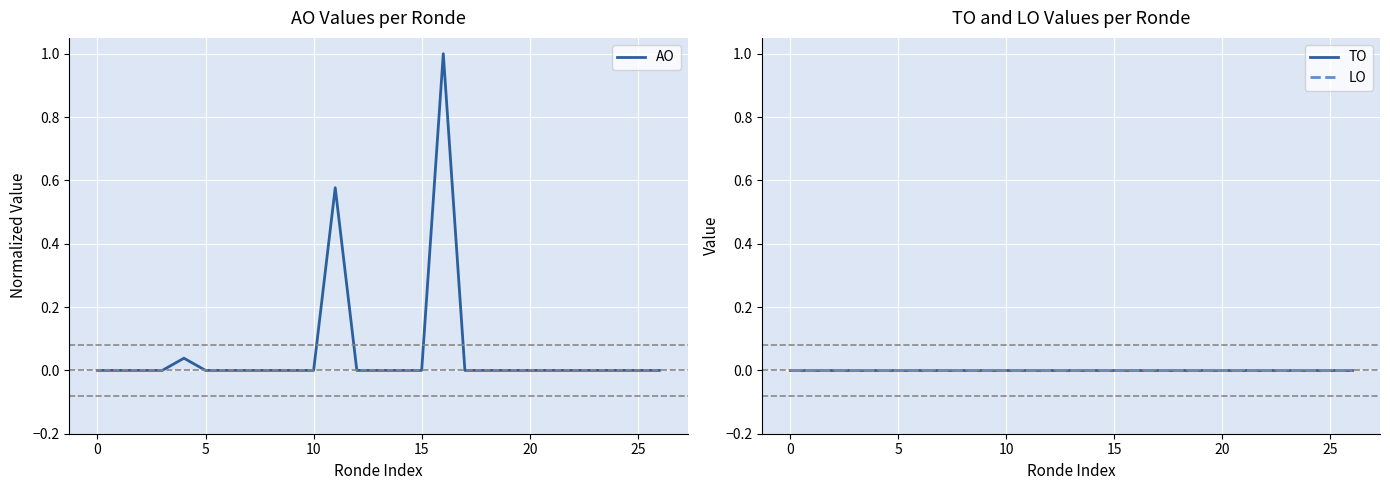

What is the maximum value for AO?

1.0